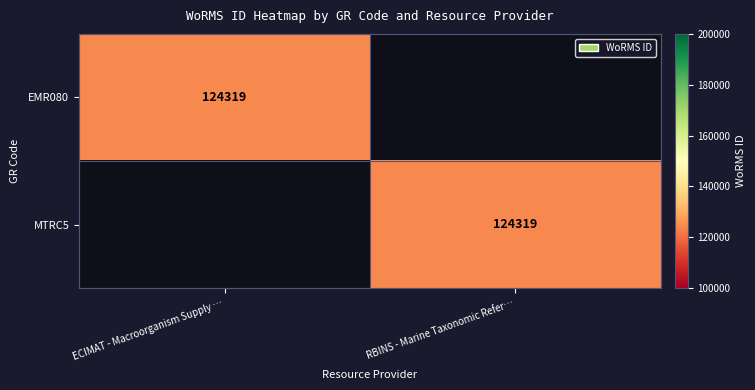

True or false: EMR080 has a value of 57816 at ECIMAT - Macroorganism Supply ….

False